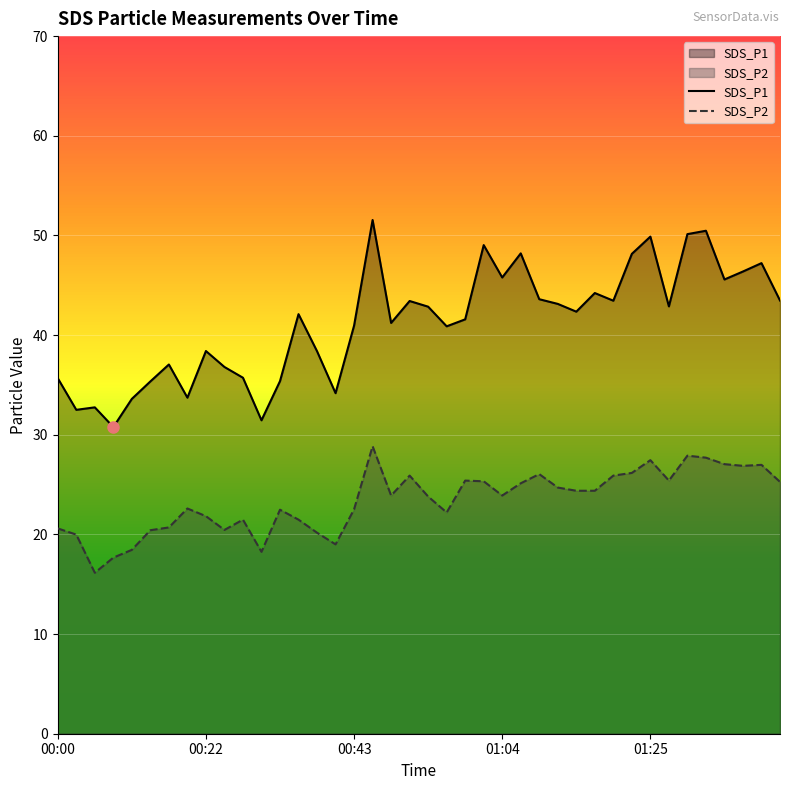

True or false: SDS_P2 and SDS_P1 cross at least once.

False